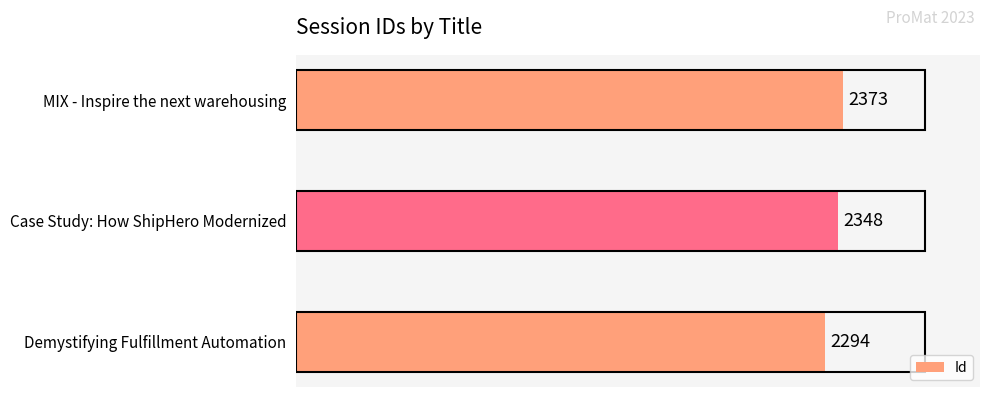

Which has a higher value, Case Study: How ShipHero Modernized or MIX - Inspire the next warehousing?

MIX - Inspire the next warehousing